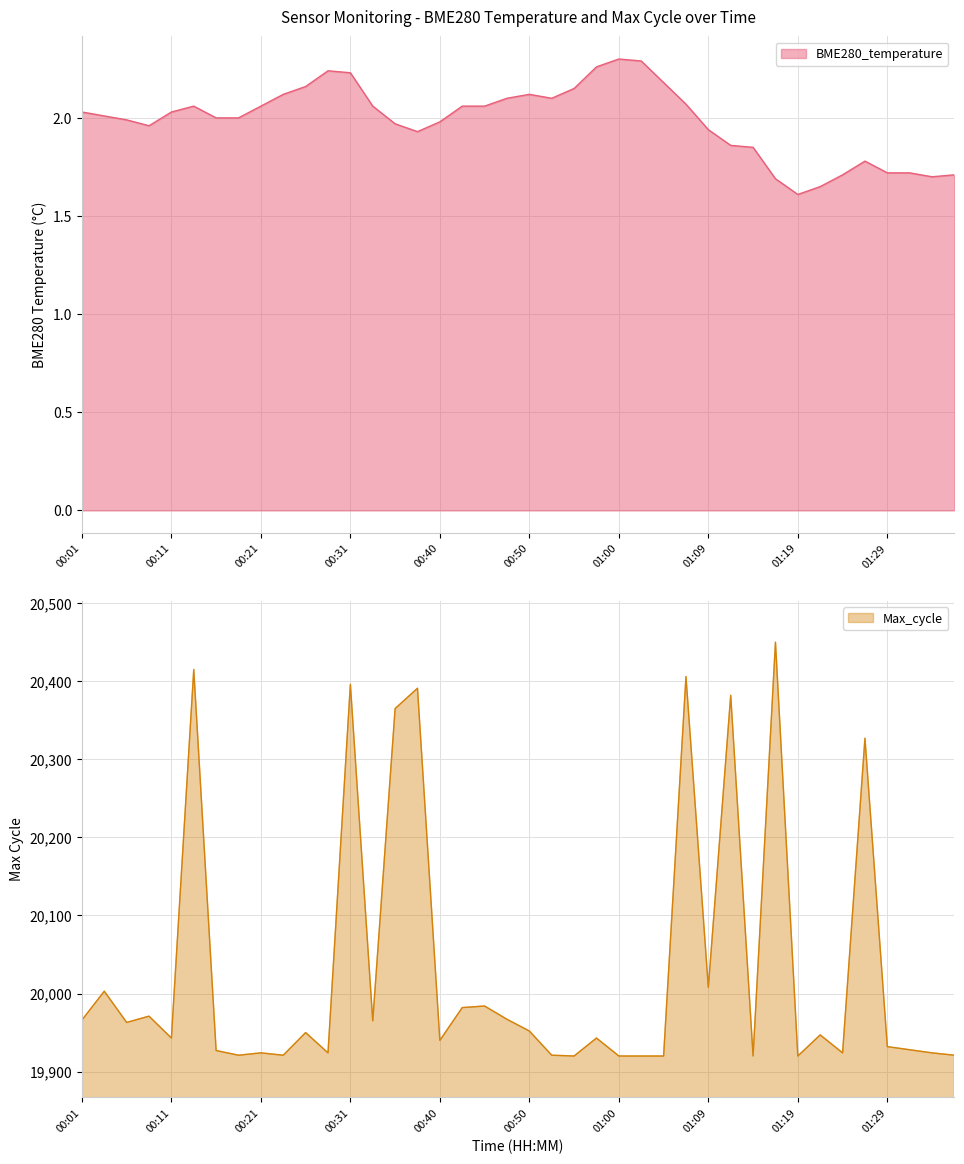

The Min_cycle series shows 37.9 at 01:24. True or false?

False